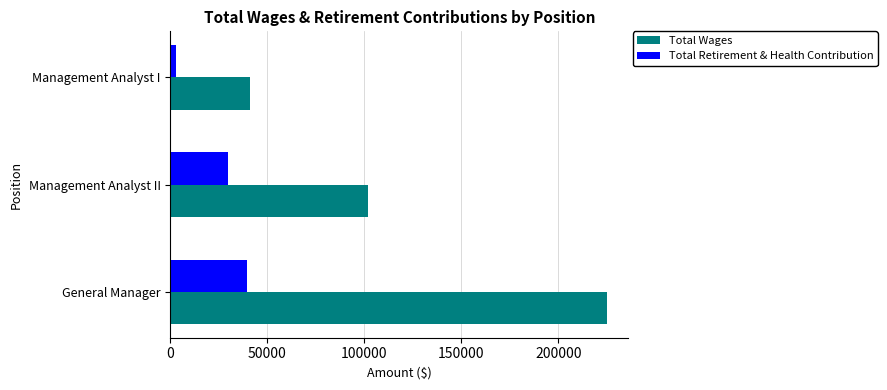

At Management Analyst I, list the series in order from smallest to largest.

Total Retirement & Health Contribution, Total Wages